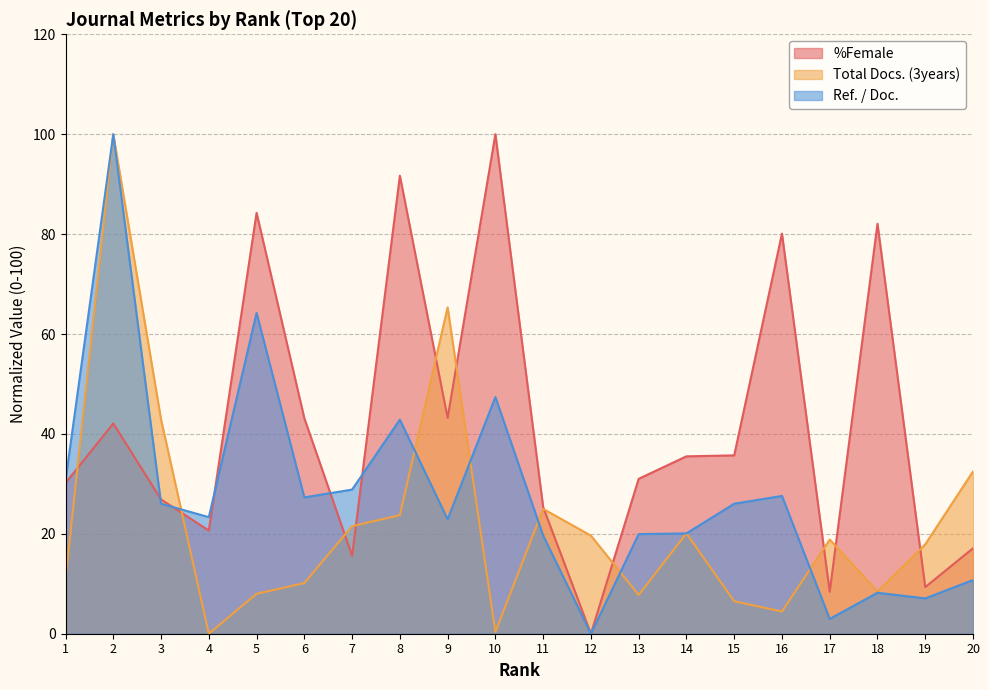

True or false: Total Docs. (3years) has more than 2 interior local peaks.

True